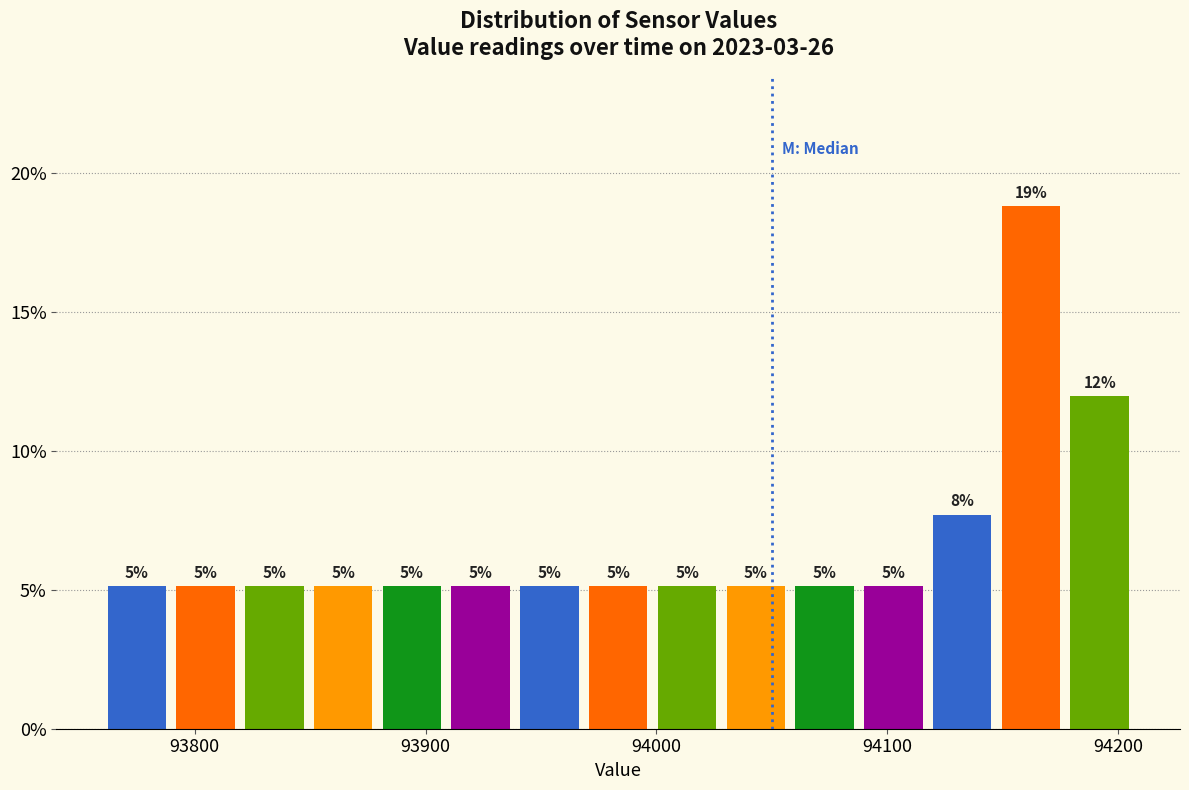

Read against the x-axis, roughly where is the centre of the tallest bar?

94160